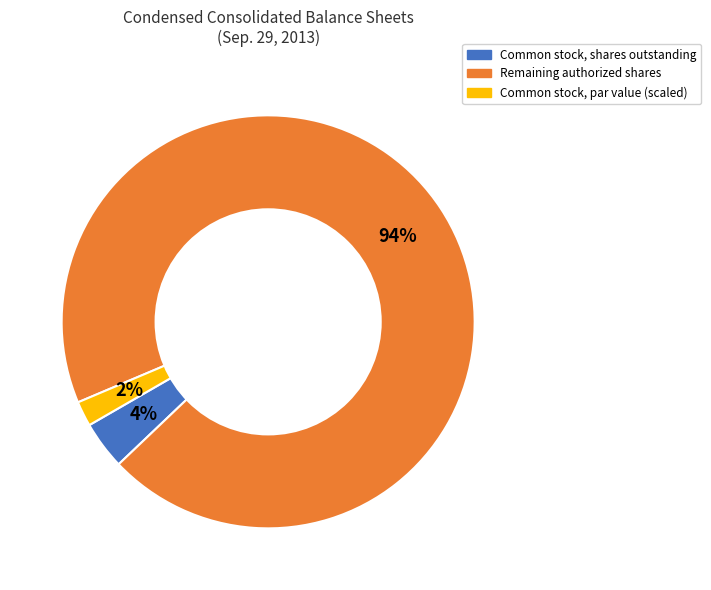

Is there a majority slice in this chart?

Yes